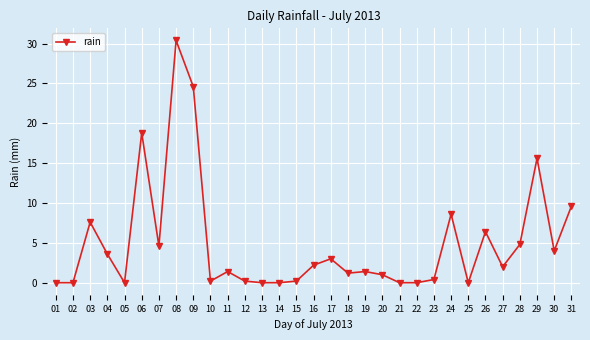

What is the difference between the values at 22 and 11?

1.4